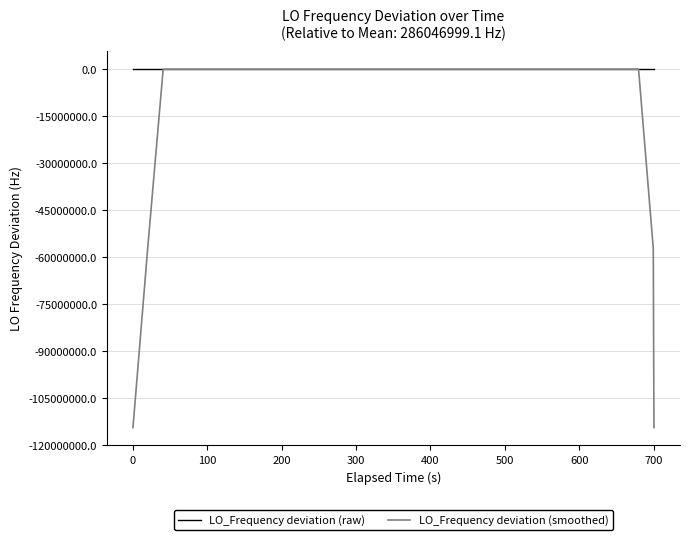

What is the minimum value shown in the chart?

-114418800.2